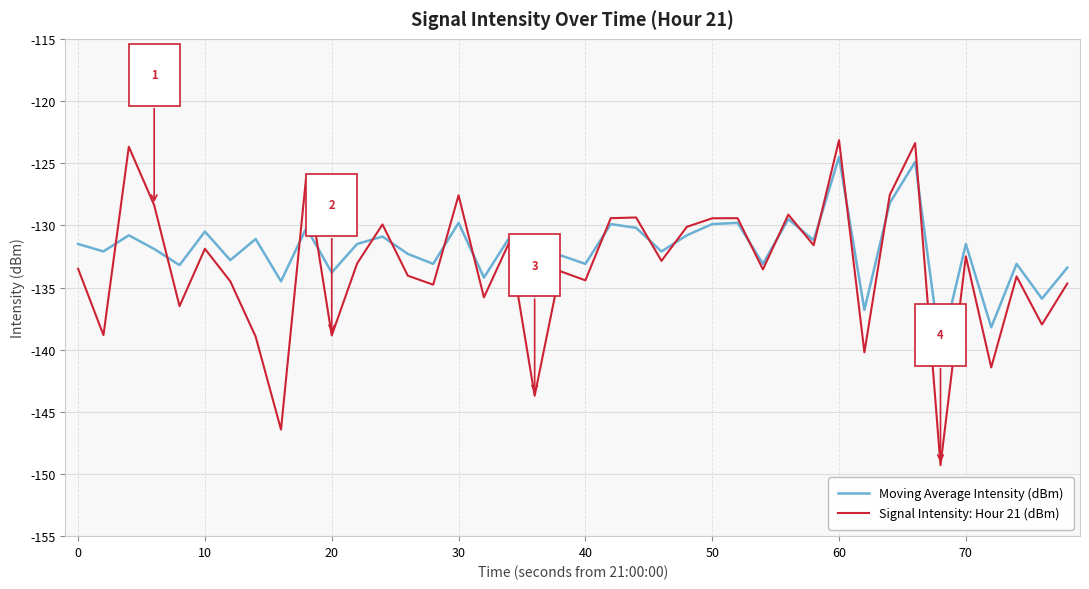

What is the maximum value shown in the chart?

-123.1